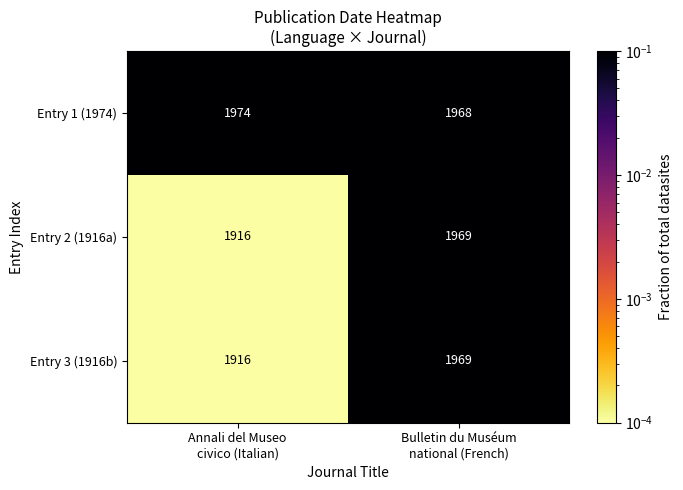

What is the difference between the maximum and minimum values in the Entry 3 (1916b) series?

53